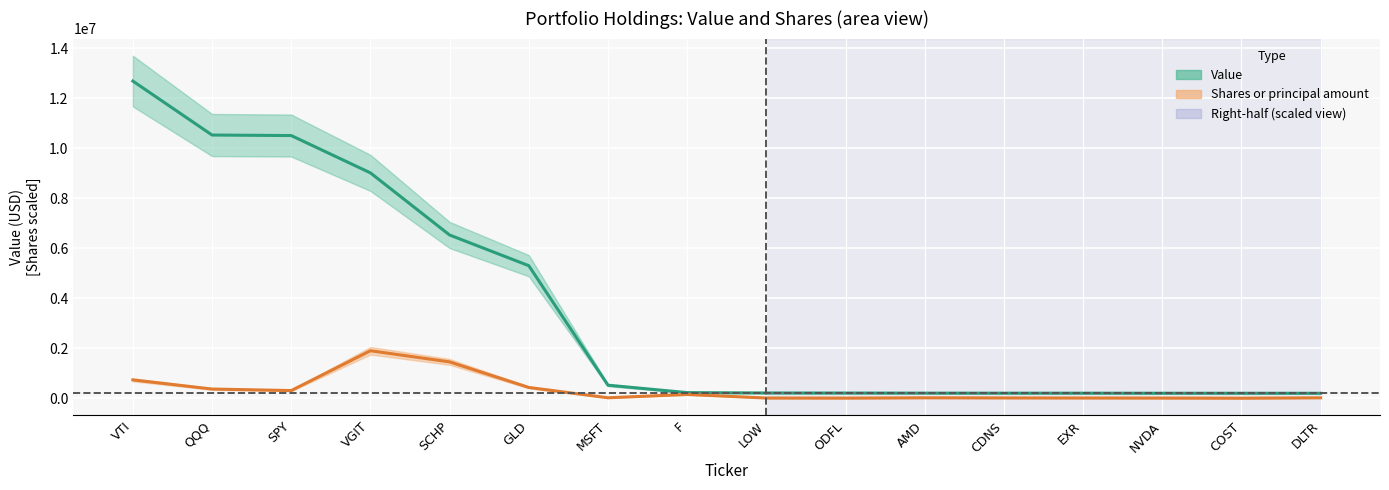

Which series has the largest total across all categories?

Value